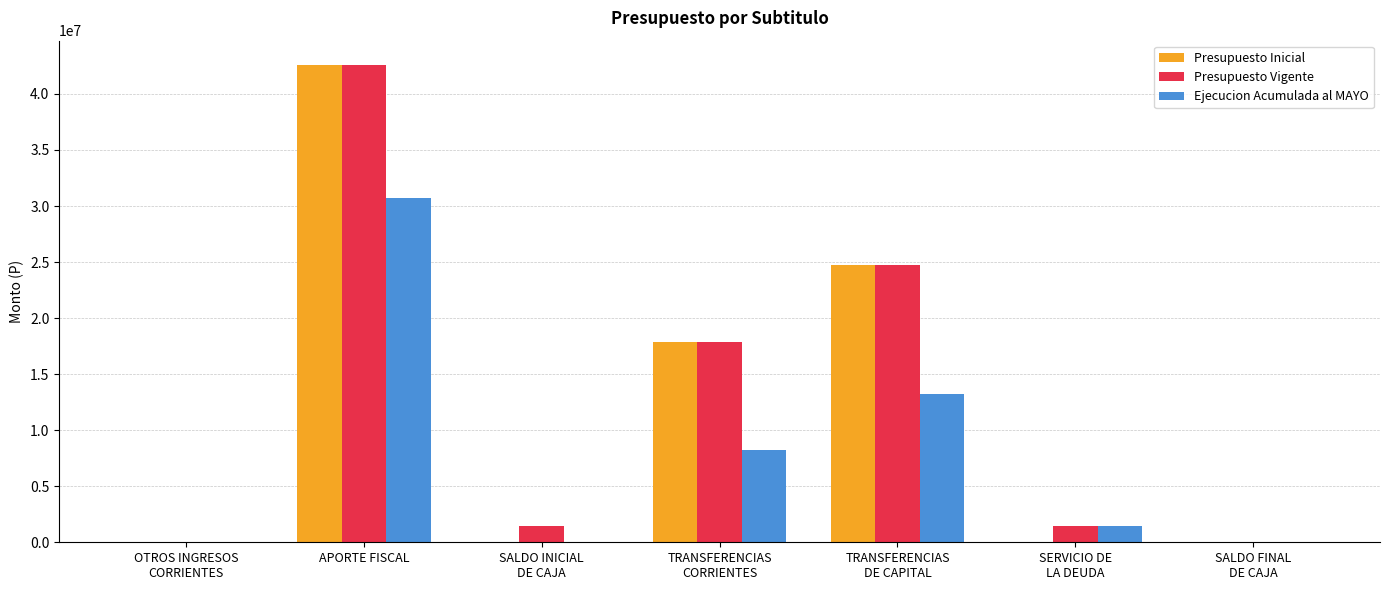

What is the sum of all Ejecucion Acumulada al MAYO values?

53568954